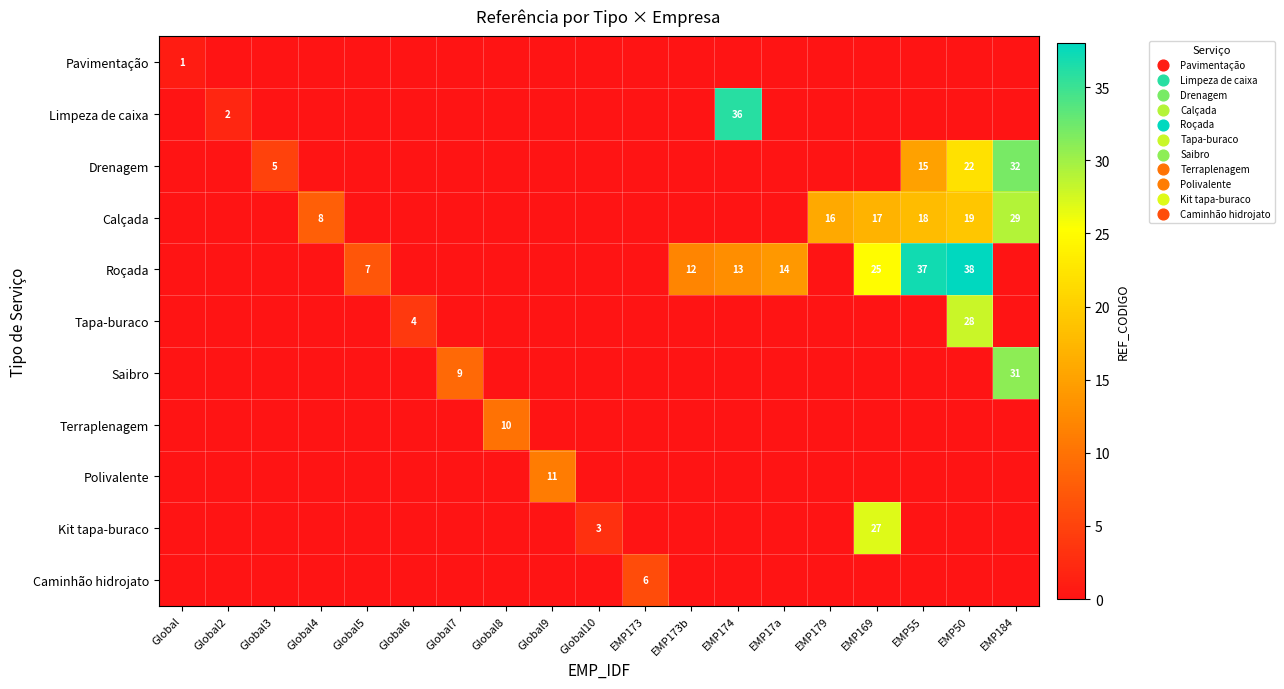

Rank the series at Global8 from highest to lowest value.

Terraplenagem, Pavimentação, Limpeza de caixa, Drenagem, Calçada, Roçada, Tapa-buraco, Saibro, Polivalente, Kit tapa-buraco, Caminhão hidrojato